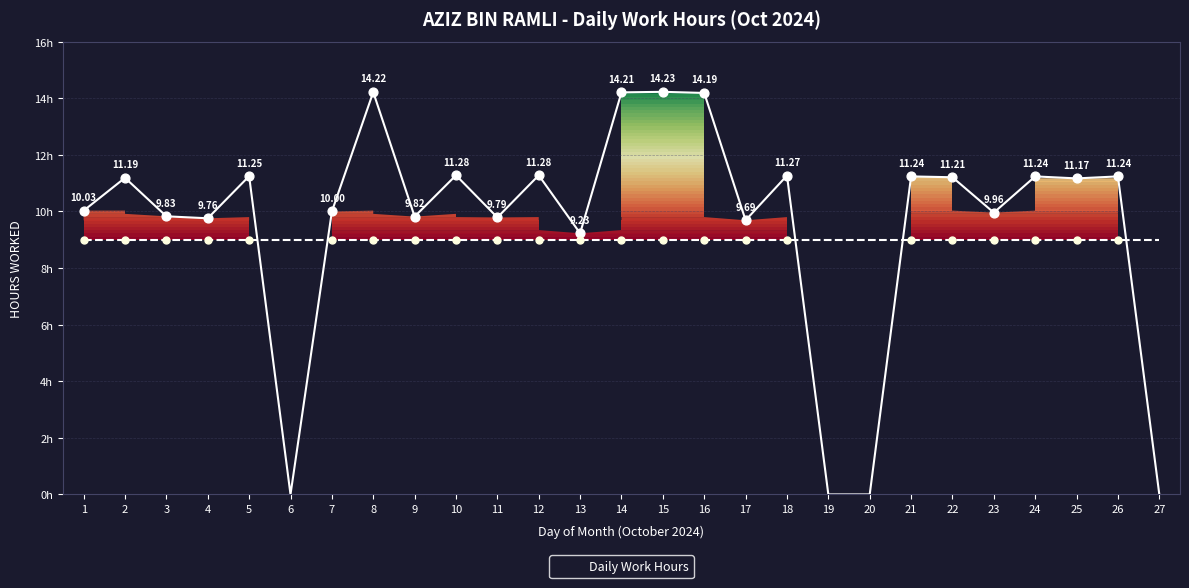

What is the ratio of the value at 8 to the value at 5?

1.3